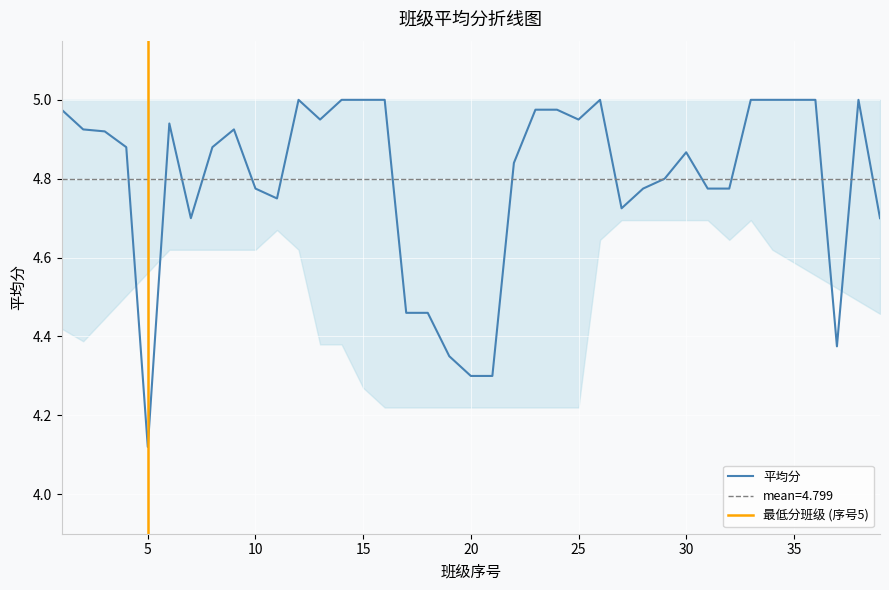

Read the value at 34.

5.0